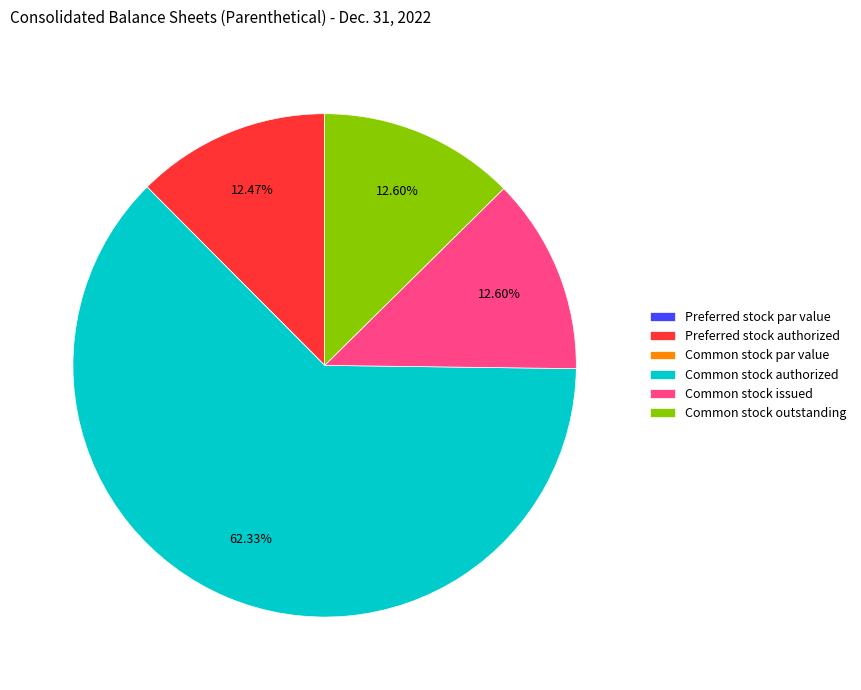

What is the largest slice in the pie chart?

Common stock authorized